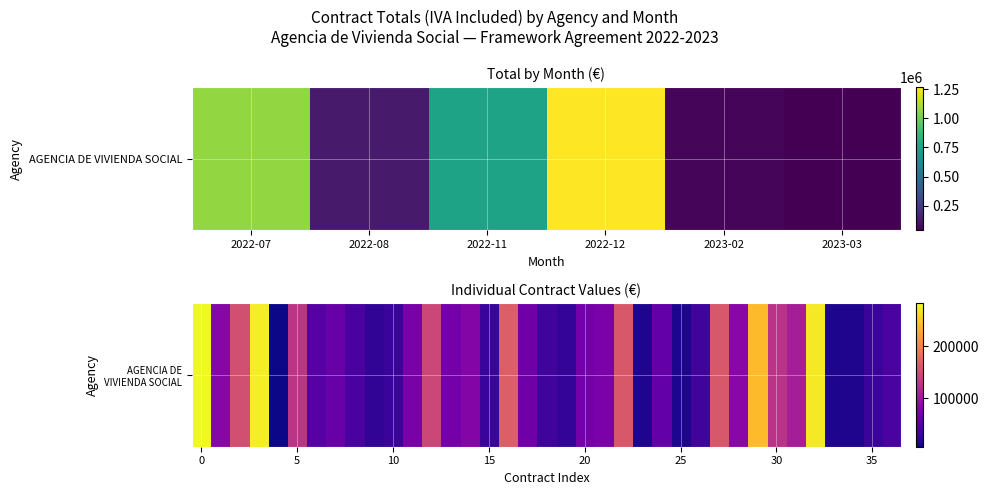

Reading right to left, what are all the values shown in this chart?

39621.5	28816.9	14576.9	13524.4	272250.0	105875.0	125840.0	242000.0	84700.0	159720.0	33852.8	13328.2	56962.6	13612.5	161535.0	73850.5	68027.1	24520.4	34063.5	64771.5	166443.5	28981.3	80275.7	68423.7	145138.1	72600.0	29645.0	24200.0	38599.0	60500.0	47190.0	127050.0	6050.0	275880.0	152460.0	81675.0	282522.9